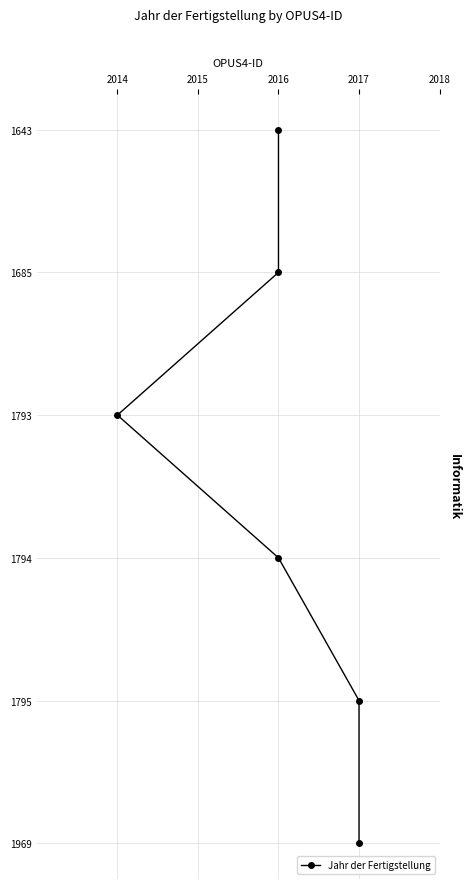

How many lines are shown in the chart?

1